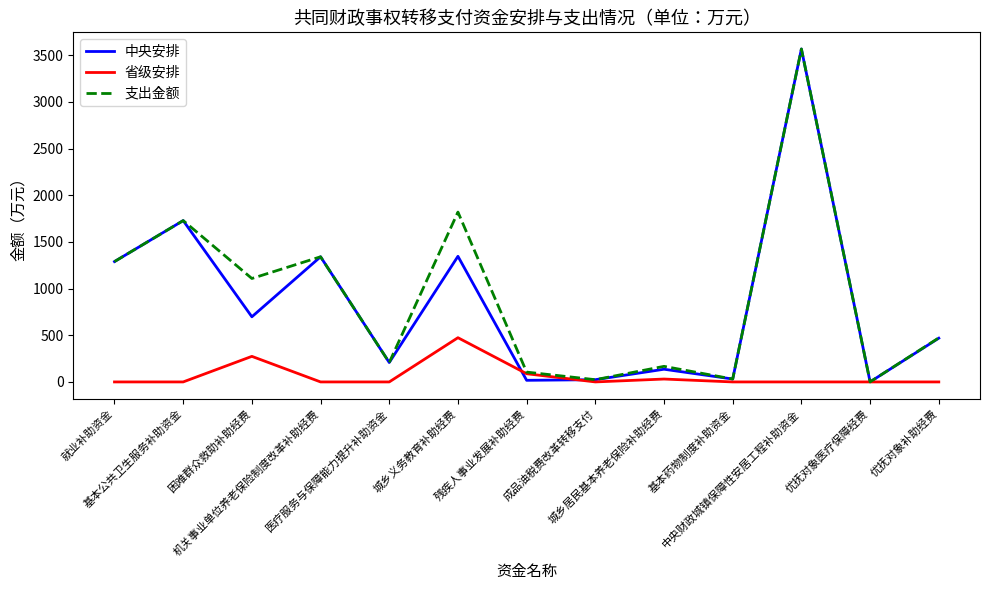

The value of 支出金额 at 困难群众救助补助经费 is 1108.4. True or false?

True